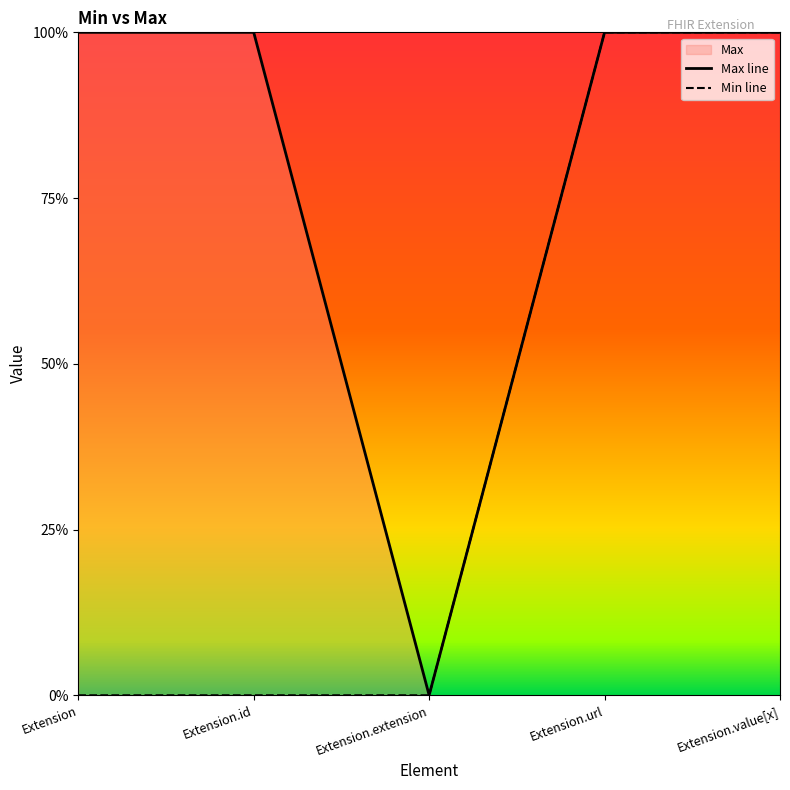

Reading left to right, what are all the values shown in this chart?

Max line: 1	1	0	1	1
Min line: 0	0	0	1	1